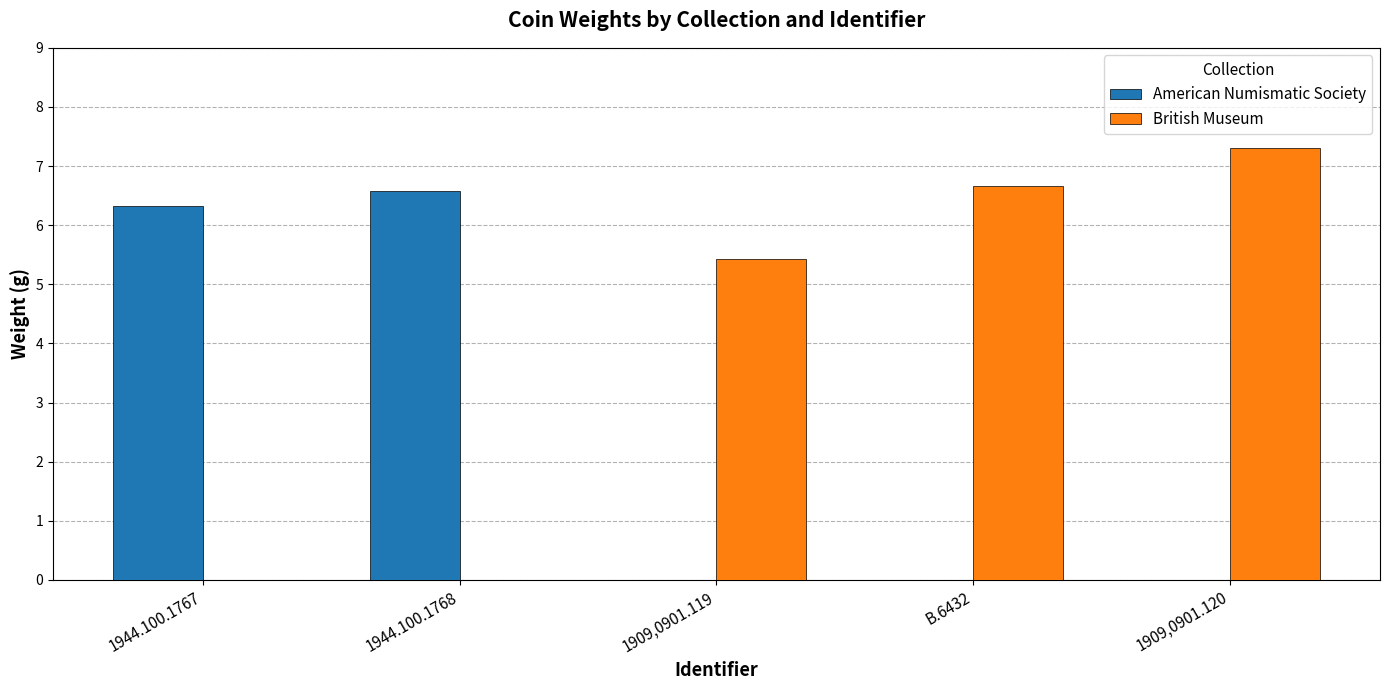

Are the bars horizontal?

No